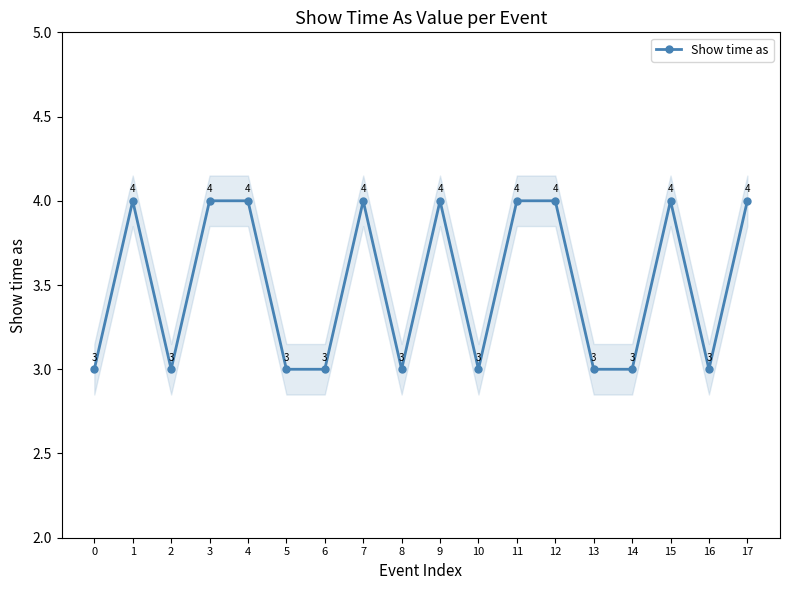

What is the average value?

4